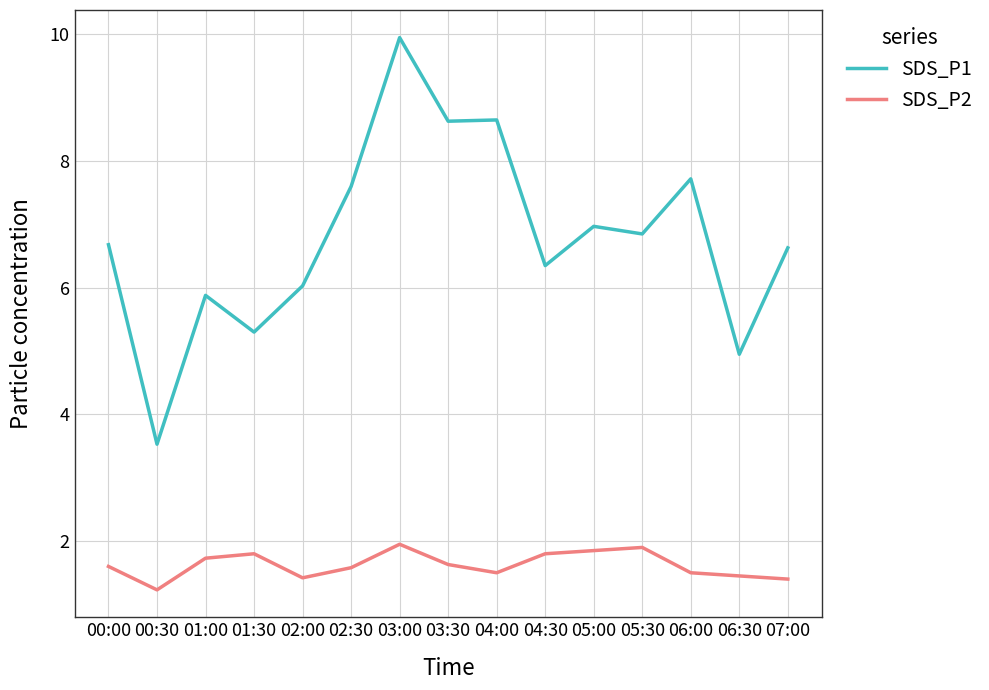

What is the difference between the maximum and minimum values in the SDS_P2 series?

0.7